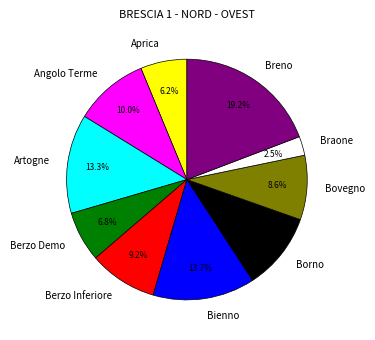

Which category has the smallest portion of the pie?

Braone